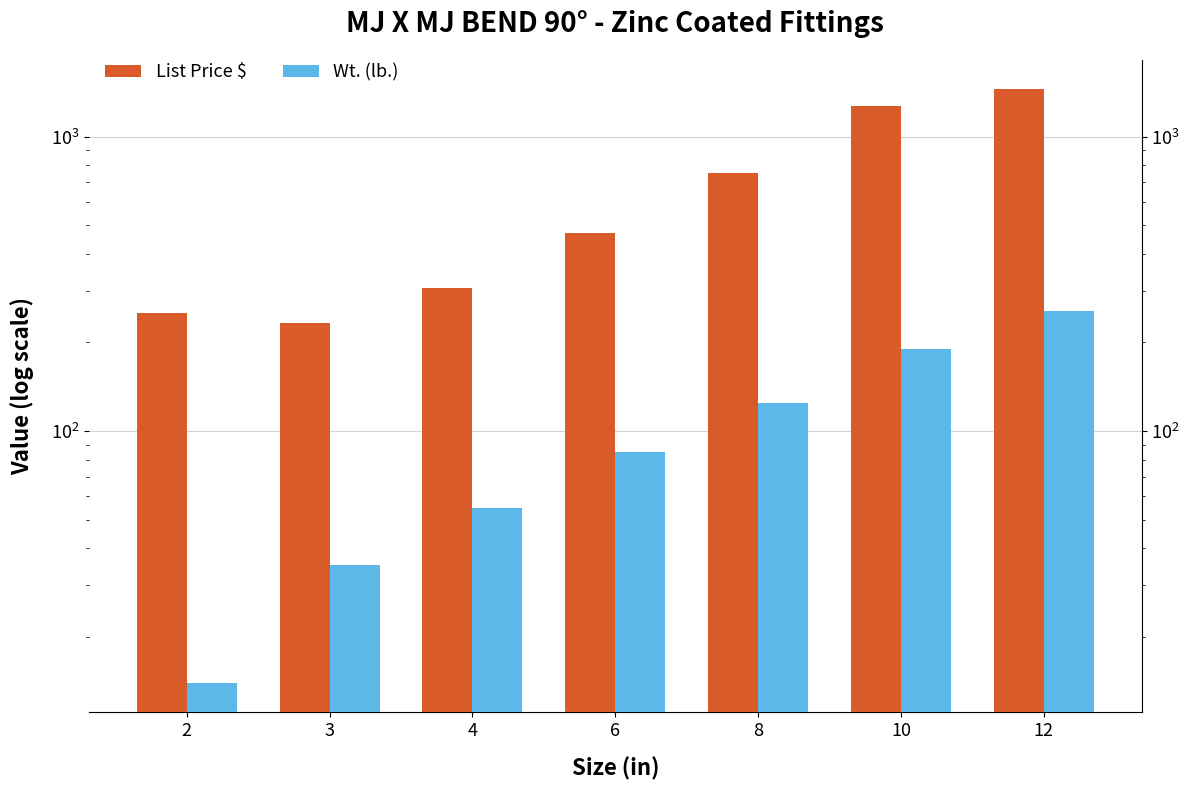

At which label does Wt. (lb.) reach its minimum?

2